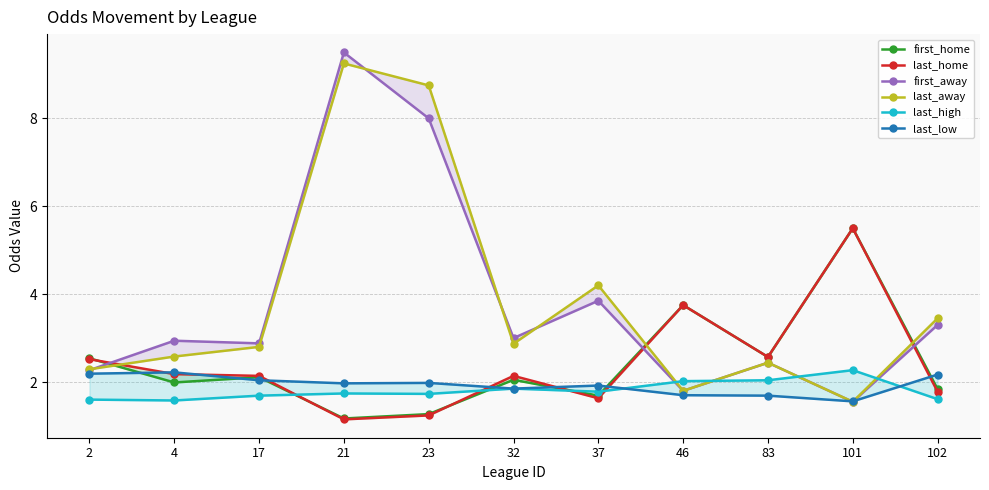

Where is the first local minimum for last_away?

32